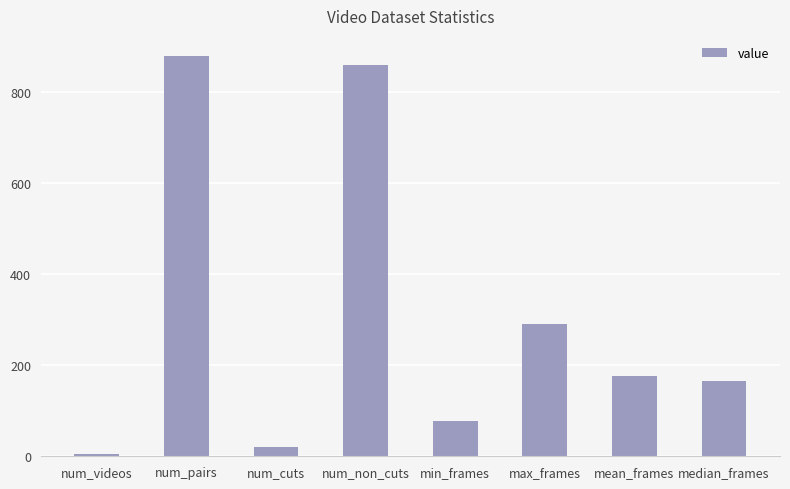

How many values are below 177?

4